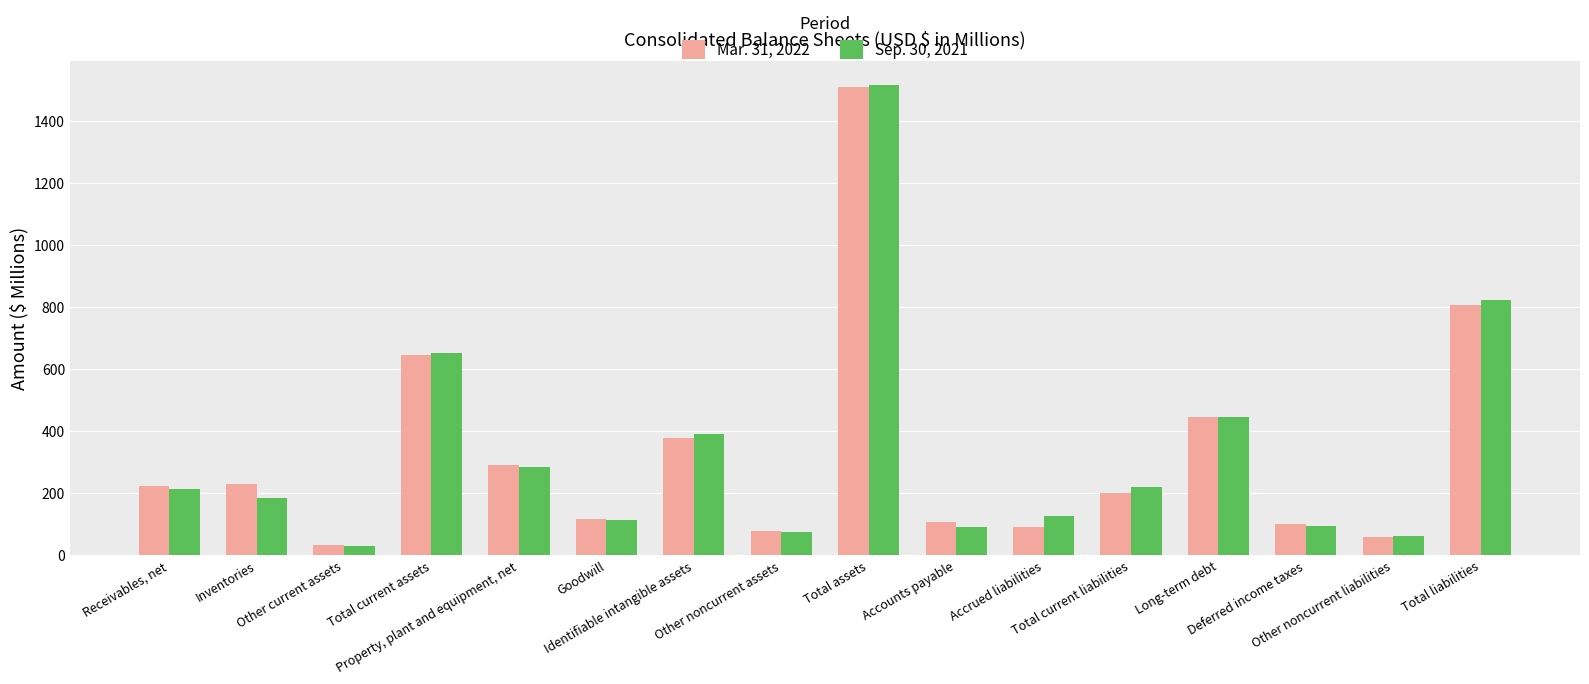

What is the difference between the second highest and minimum values in the Sep. 30, 2021 series?

793.8